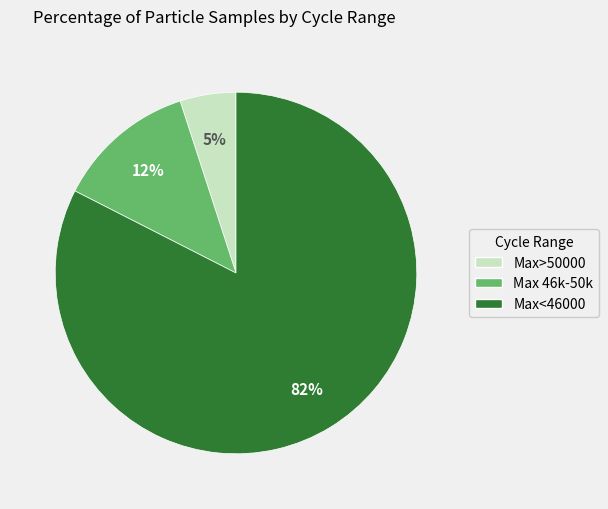

Is there any slice that represents more than half of the pie?

Yes